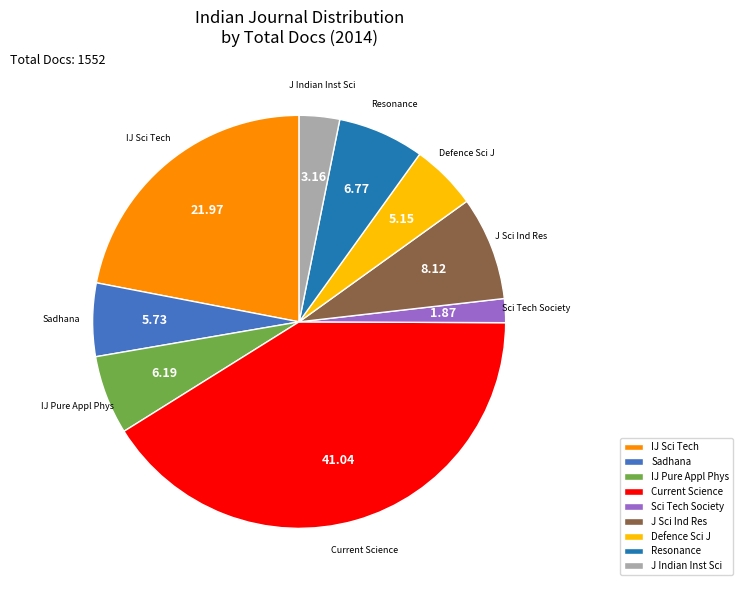

What is the ratio of the value at IJ Sci Tech to the value at Sci Tech Society?

11.8